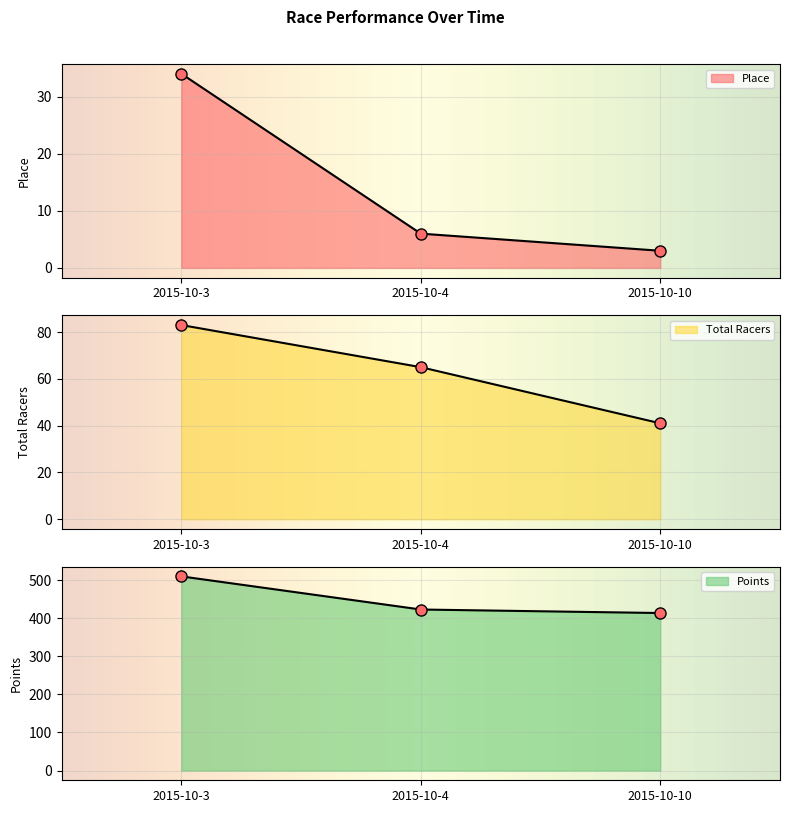

Between 2015-10-10 and 2015-10-3, which is larger?

2015-10-3